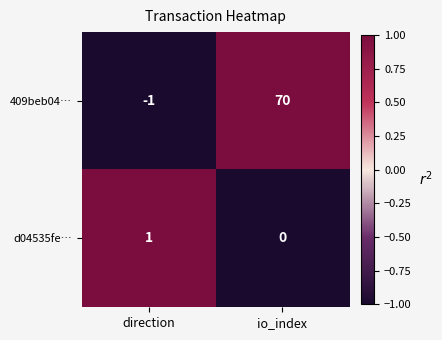

Rank the series by their maximum value, from lowest to highest.

d04535fe…, 409beb04…